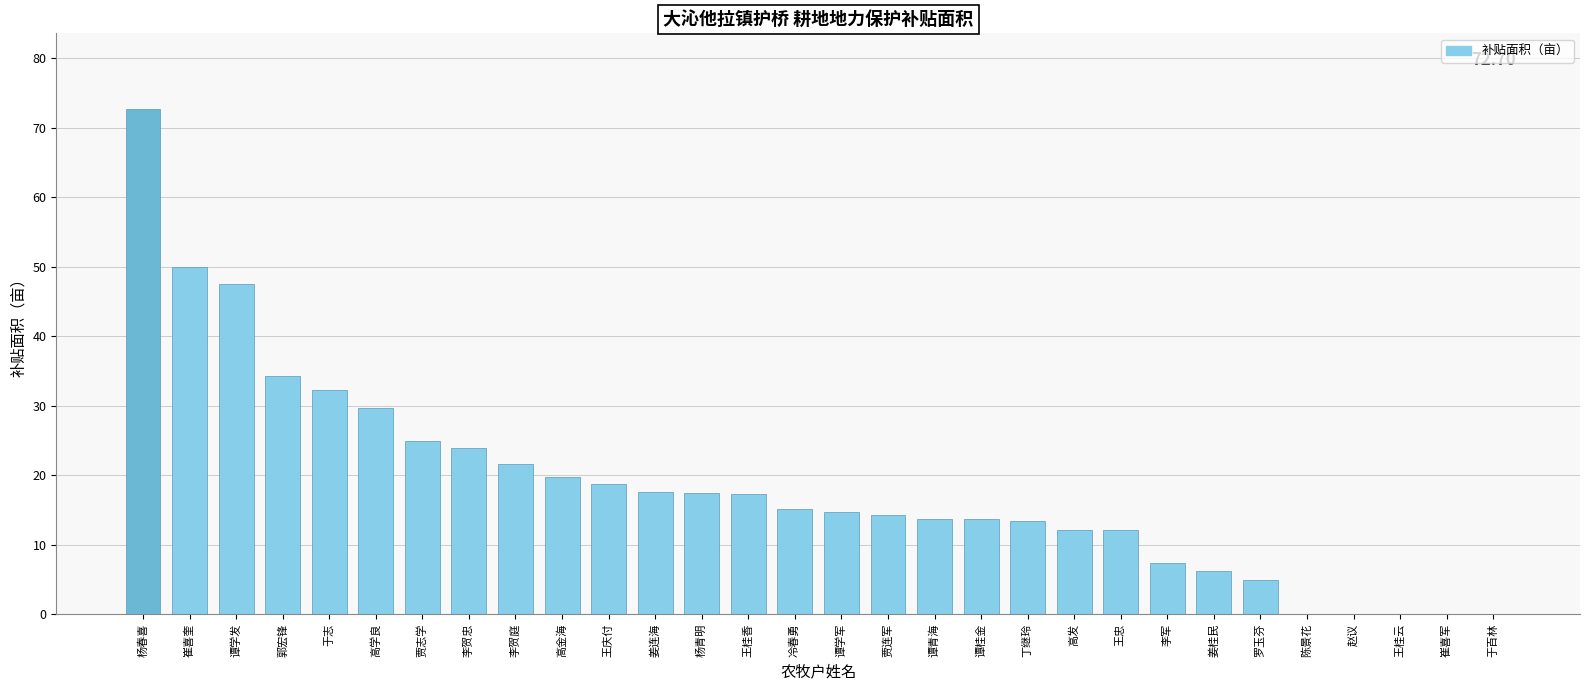

What is the greatest value displayed?

72.7